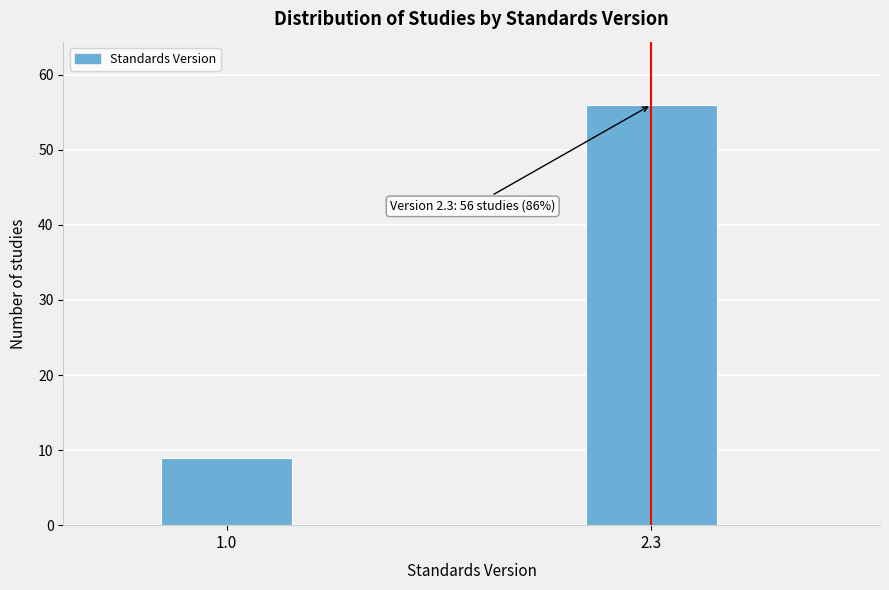

Reading left to right, what are all the values shown in this chart?

9	56